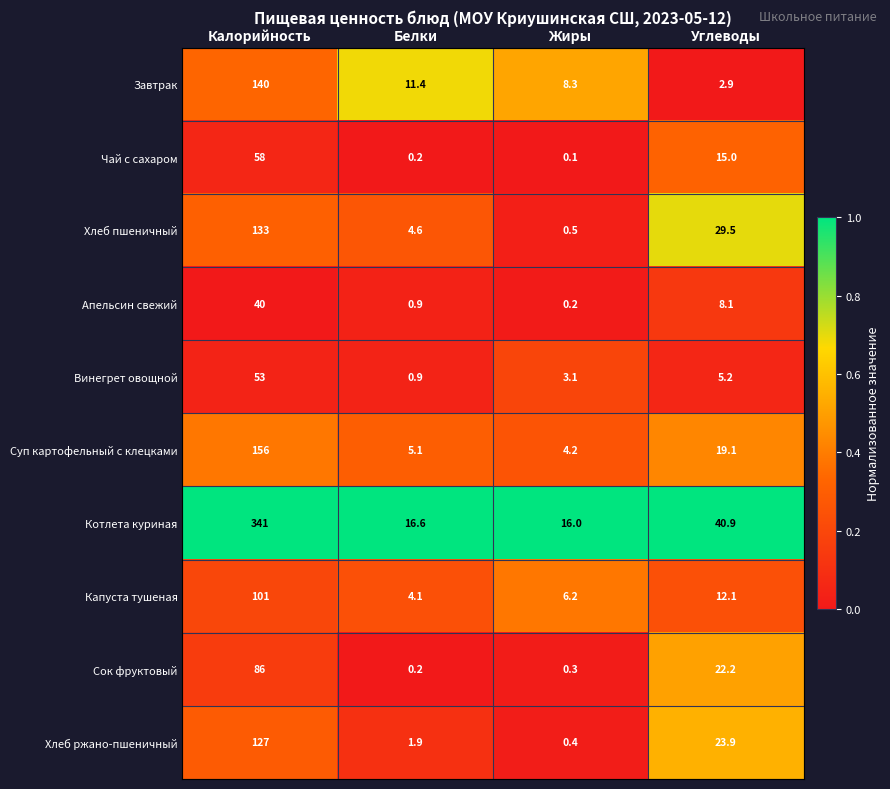

Which series has the largest total across all categories?

Котлета куриная